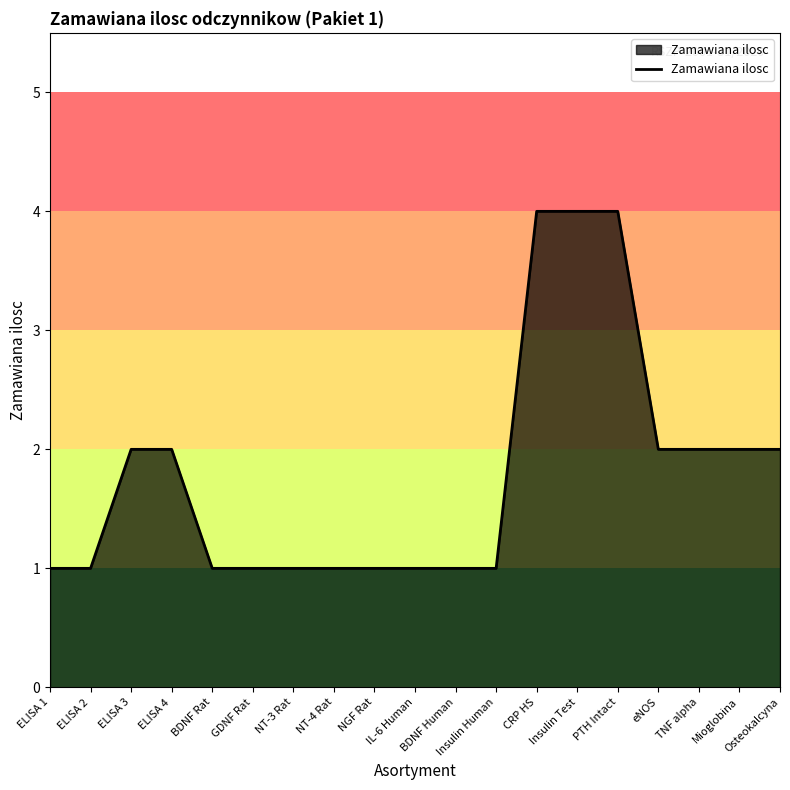

What is the greatest value displayed?

4